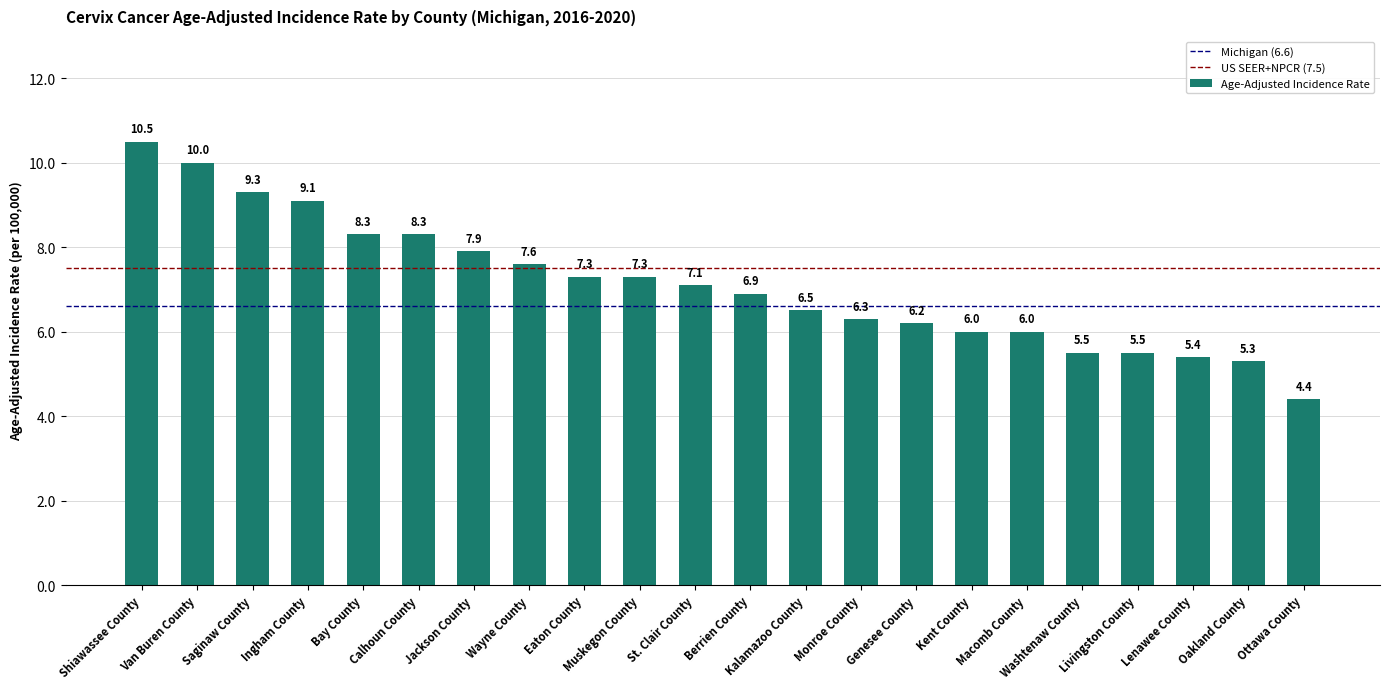

Reading left to right, extract all data points from this chart.

10.5	10.0	9.3	9.1	8.3	8.3	7.9	7.6	7.3	7.3	7.1	6.9	6.5	6.3	6.2	6.0	6.0	5.5	5.5	5.4	5.3	4.4